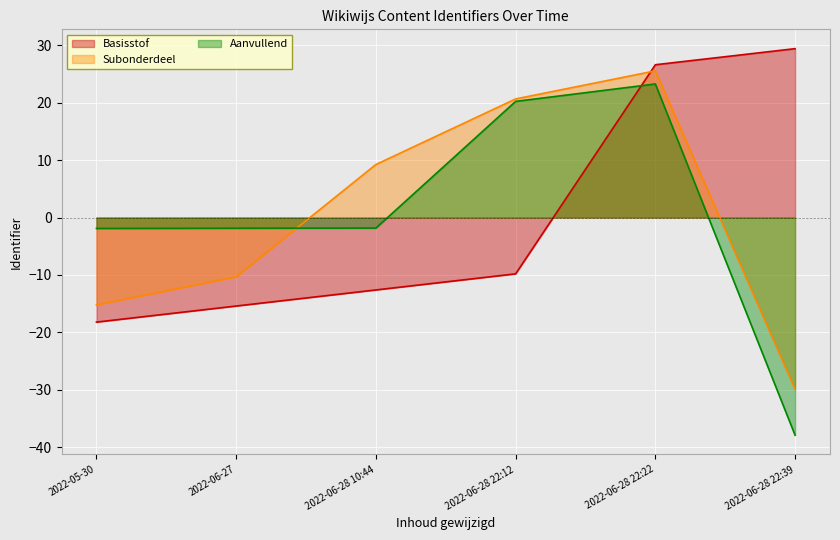

True or false: Subonderdeel and Basisstof cross at least once.

True